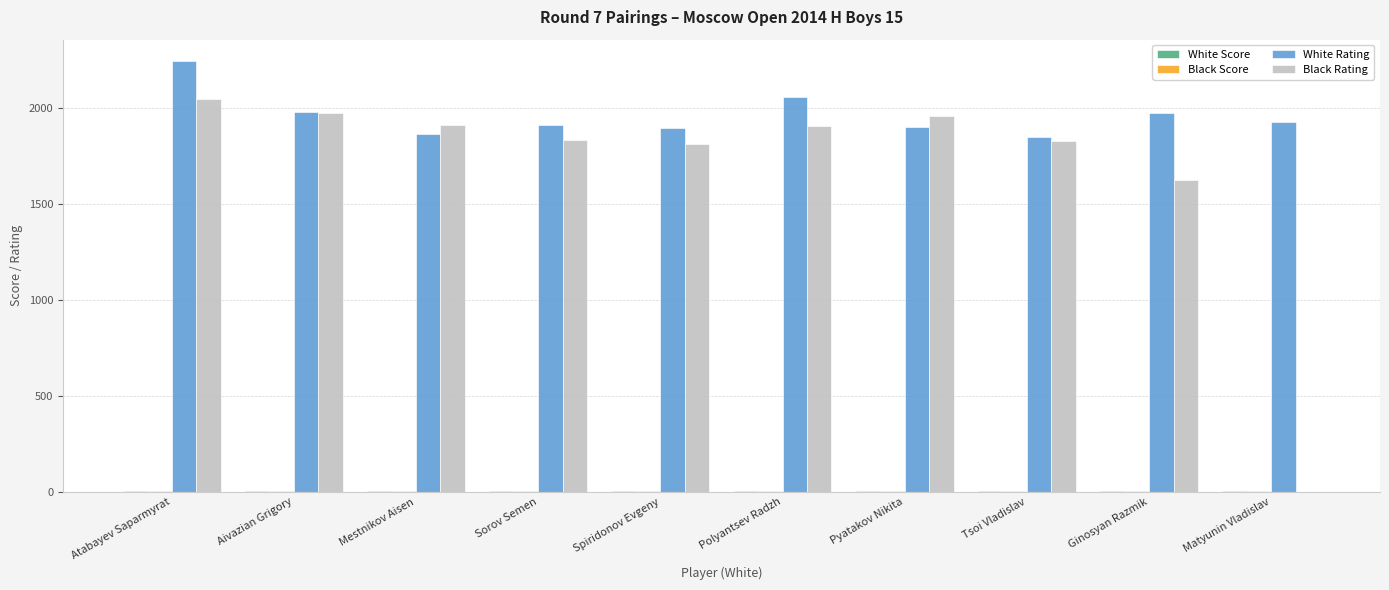

The value of Black Rating at Matyunin Vladislav is 667.5. True or false?

False